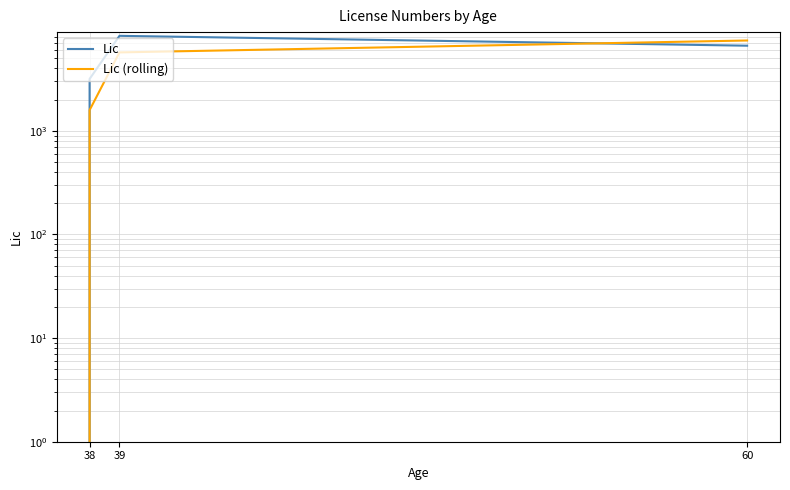

True or false: Lic and Lic (rolling) cross at least once.

True